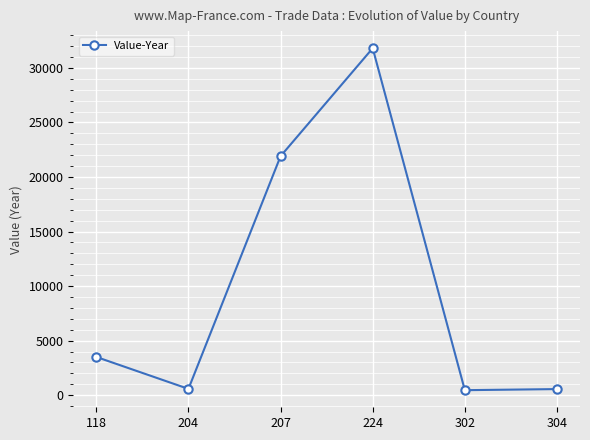

At which label is the value closest to 16131?

207